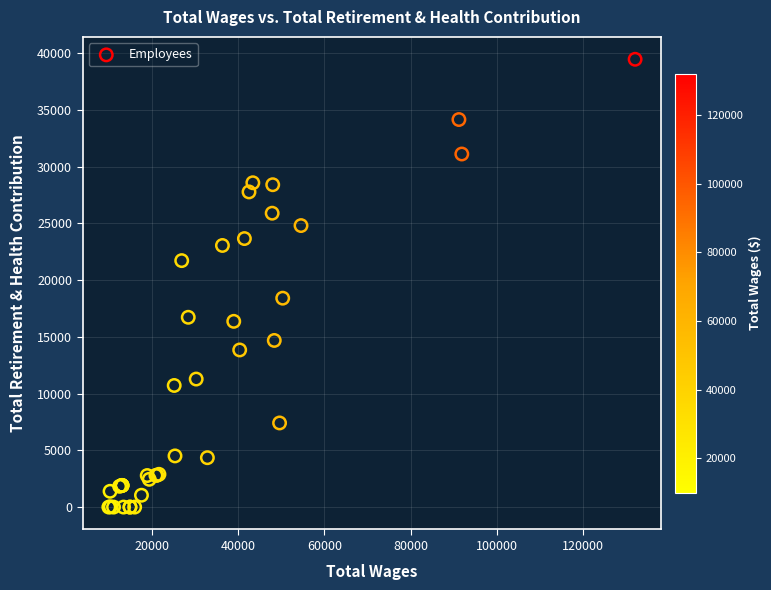

What Y value in the scatter plot is closest to 19733?

18411